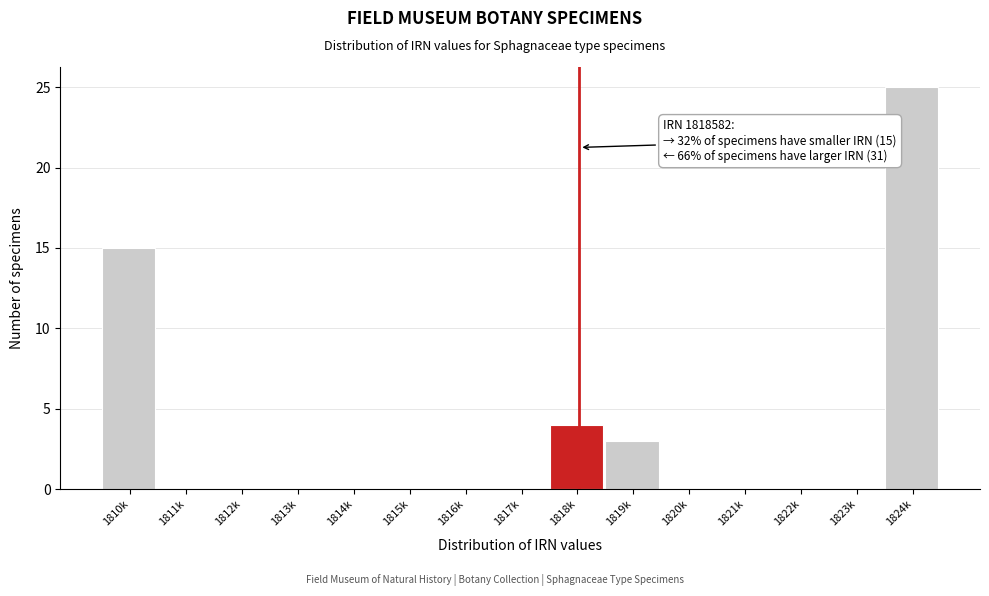

Reading left to right, list all the values displayed in this chart.

1810k=15	1811k=0	1812k=0	1813k=0	1814k=0	1815k=0	1816k=0	1817k=0	1818k=4	1819k=3	1820k=0	1821k=0	1822k=0	1823k=0	1824k=25